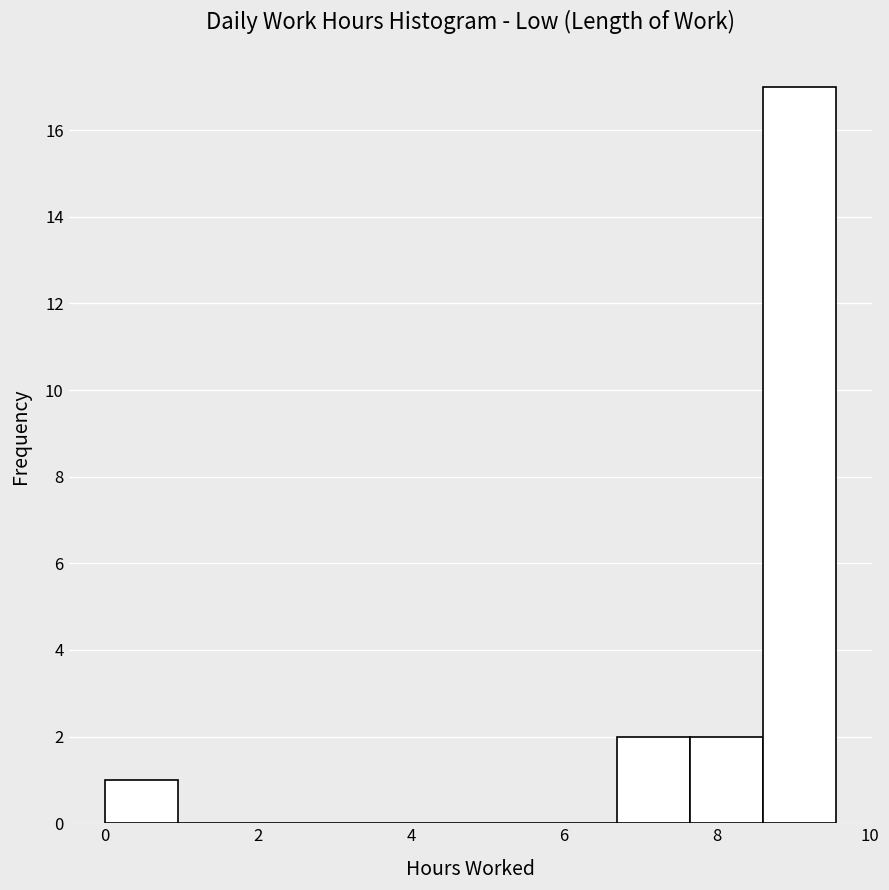

Over which range of the x-axis is the bar tallest?

8.6 to 9.6